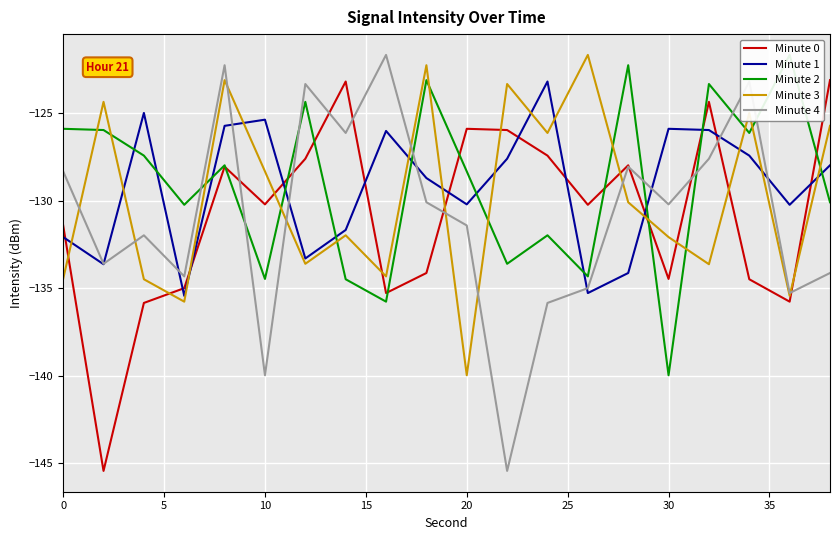

What is the highest value of the Minute 0 series?

-123.1